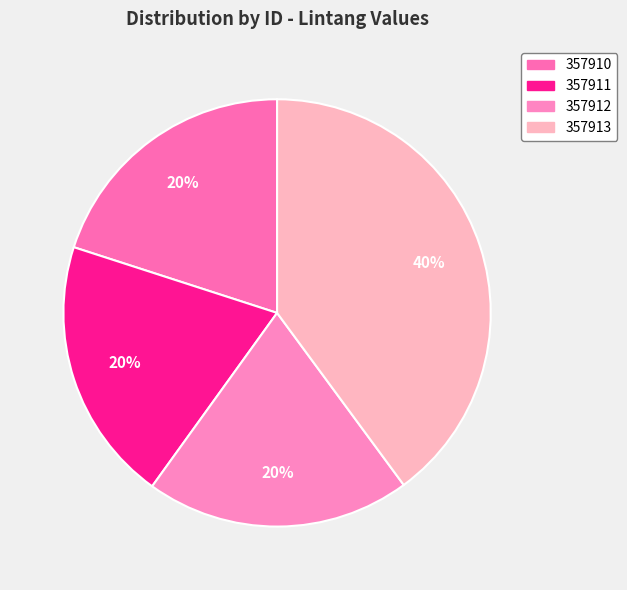

Rank the categories by value from highest to lowest.

357913, 357911, 357912, 357910